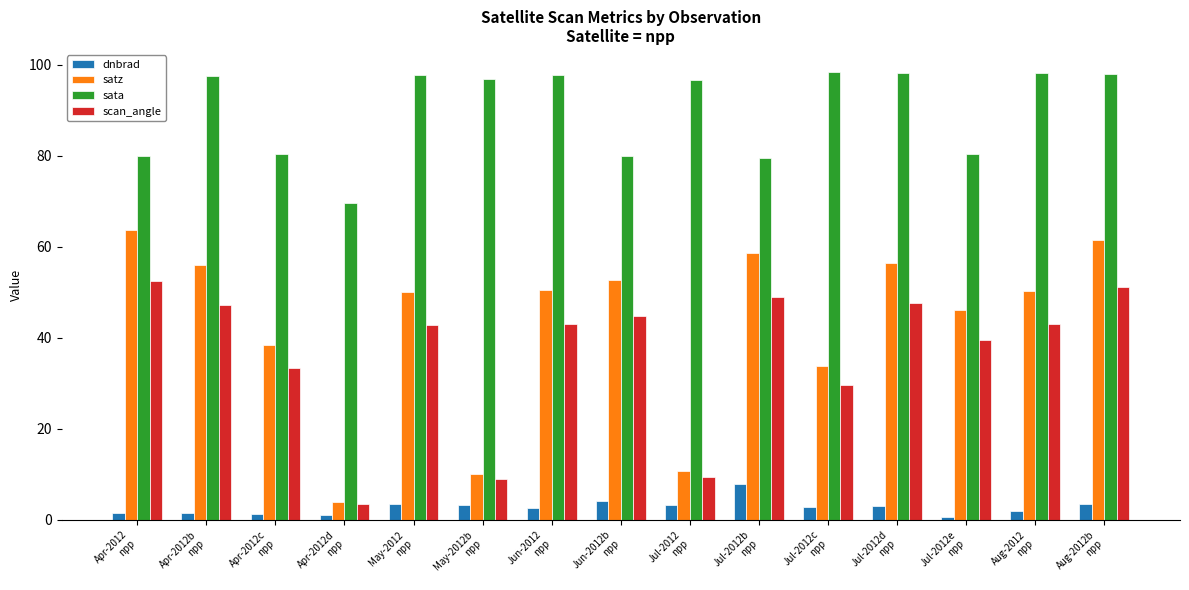

How many bars are there in total?

60